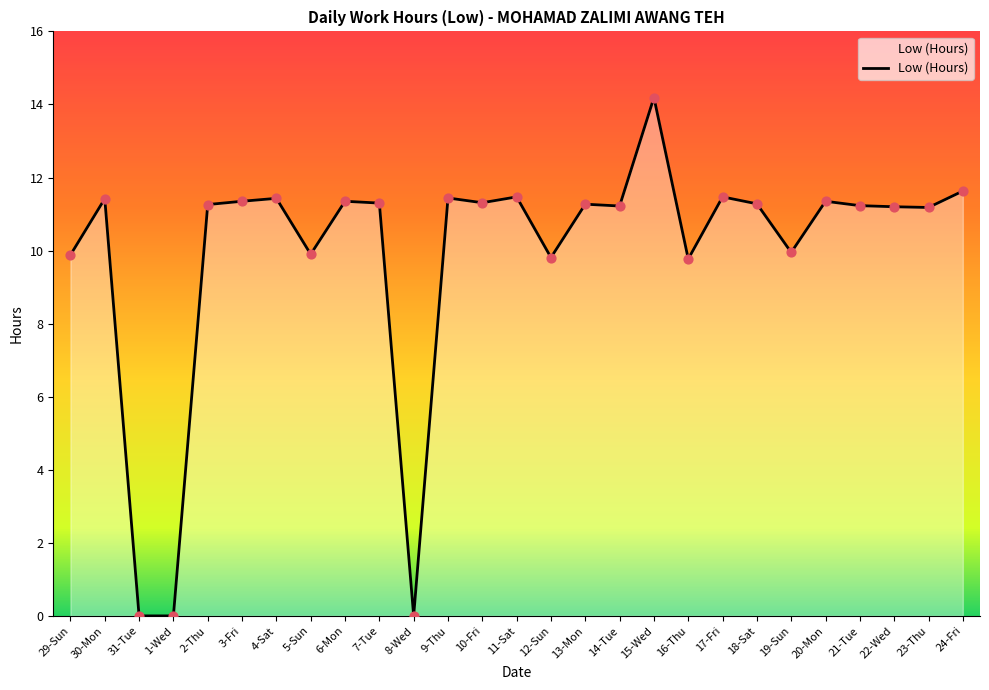

What is the change in value from 3-Fri to 18-Sat?

-0.1